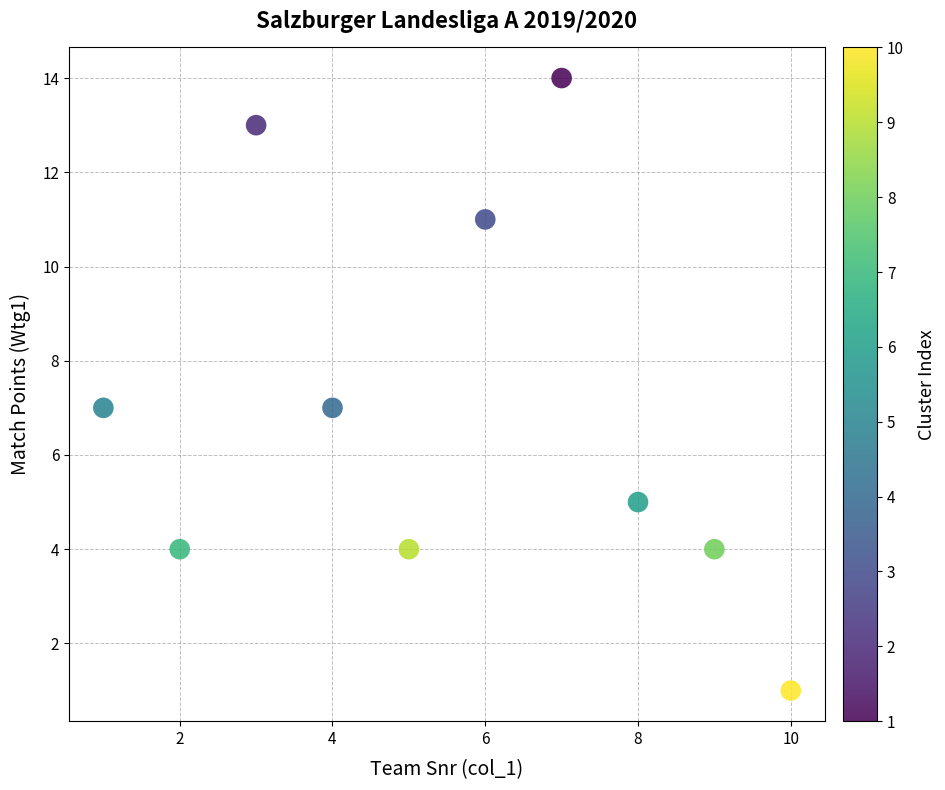

What is the average Y value?

7